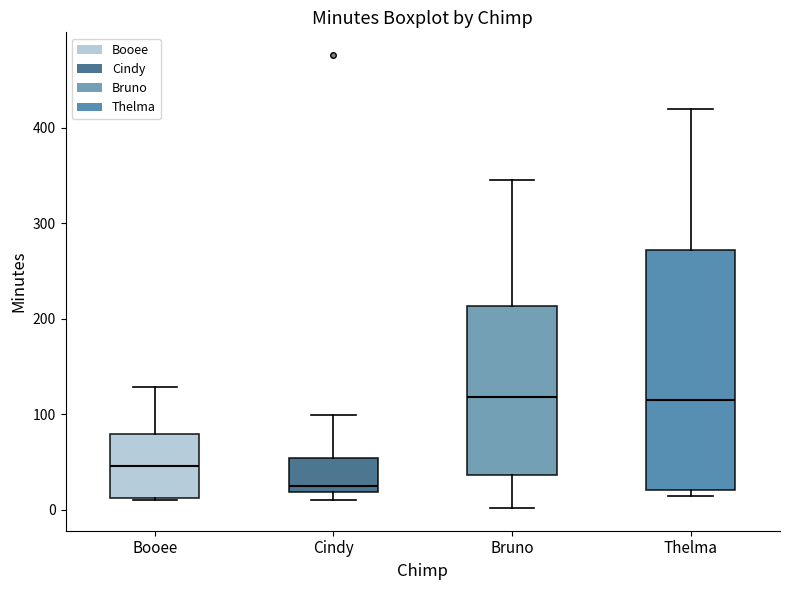

Reading left to right, read every box against the y-axis: the position of its median line, the range the box covers, and the ends of its whiskers. The values are not printed on the chart, so give them approximately, as read against the axis.

Booee: median 50, box 10 to 80, whiskers 10 to 130
Cindy: median 30, box 20 to 50, whiskers 10 to 100
Bruno: median 120, box 40 to 210, whiskers 0 to 350
Thelma: median 120, box 20 to 270, whiskers 20 (just below the box's lower edge) to 420